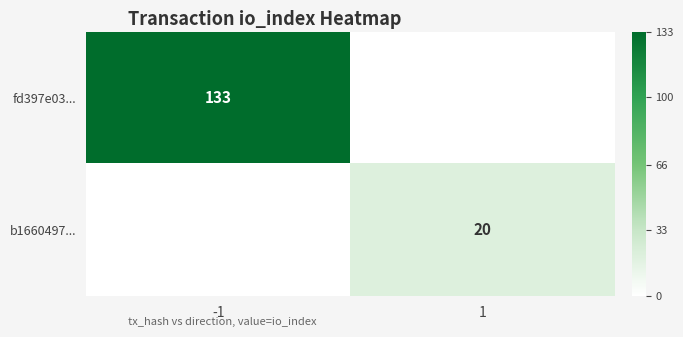

Is the value of b1660497... at -1 greater than the value of fd397e03... at 1?

No